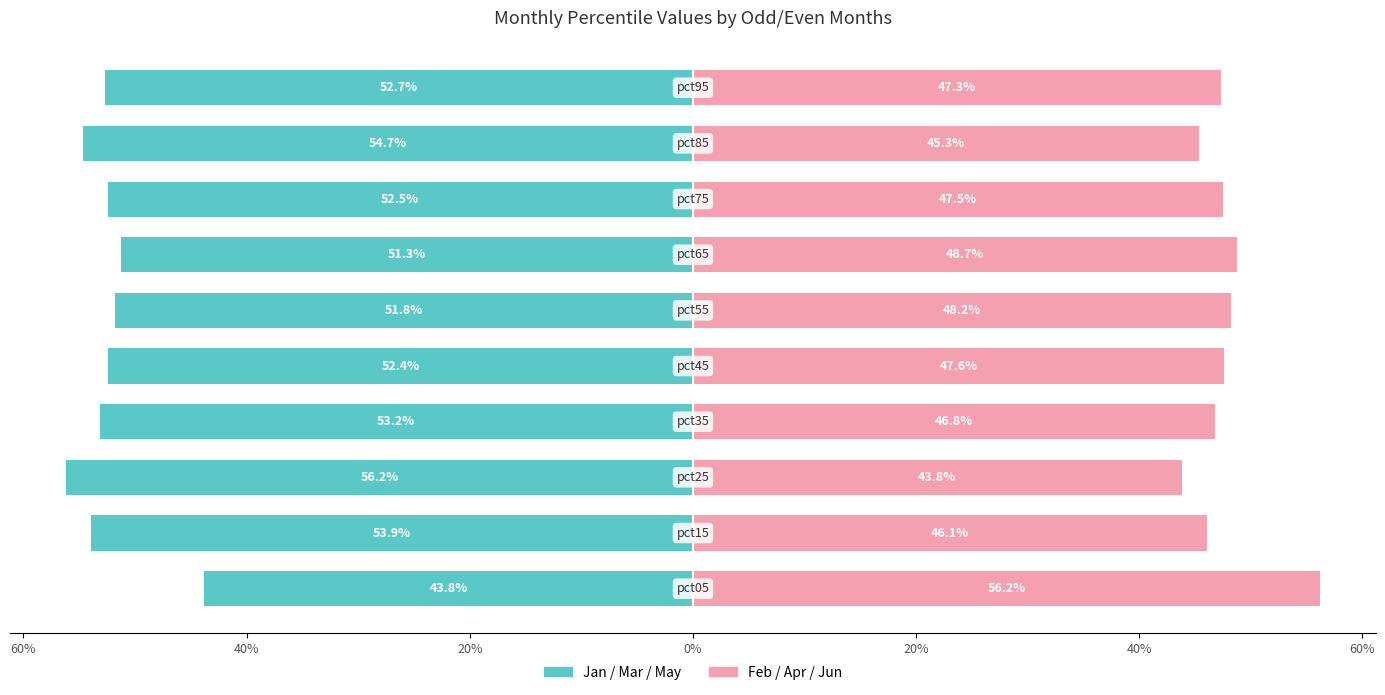

How many bars are there in total?

20